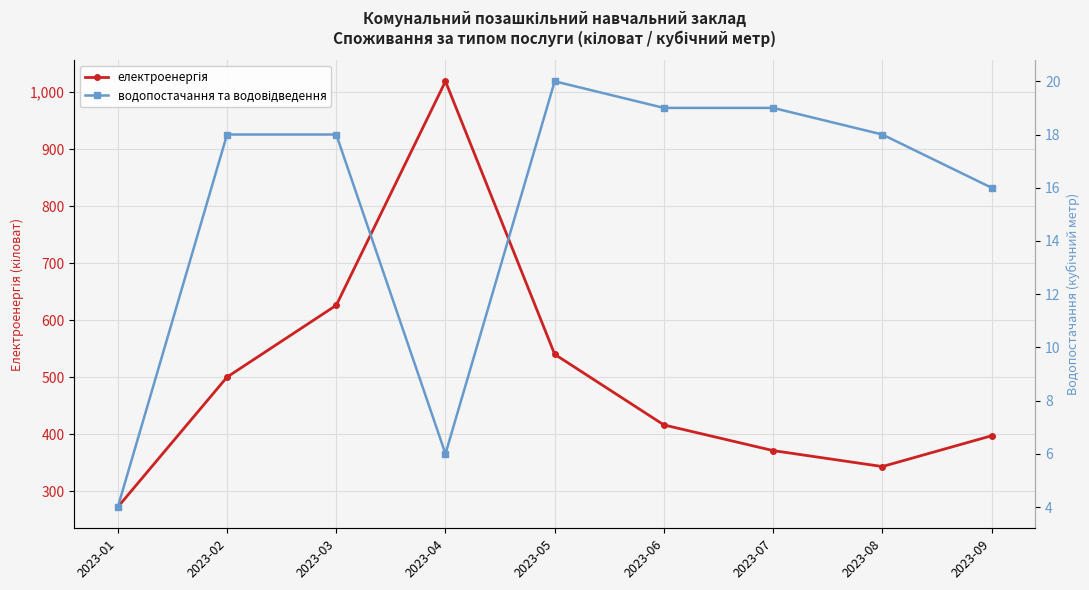

True or false: електроенергія has a value of 476 at 2023-08.

False